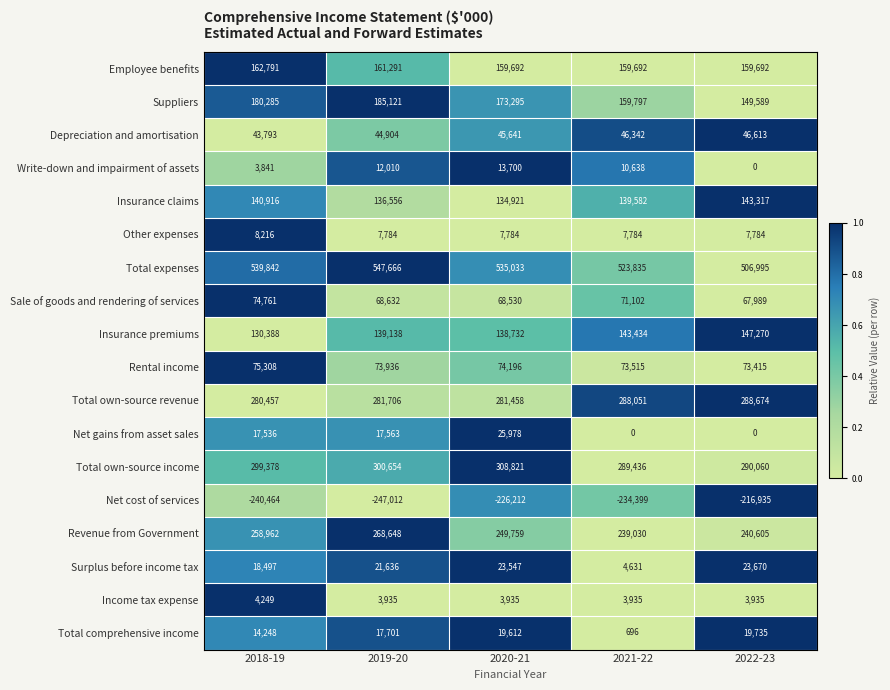

What is the sum of all Write-down and impairment of assets values?

40189